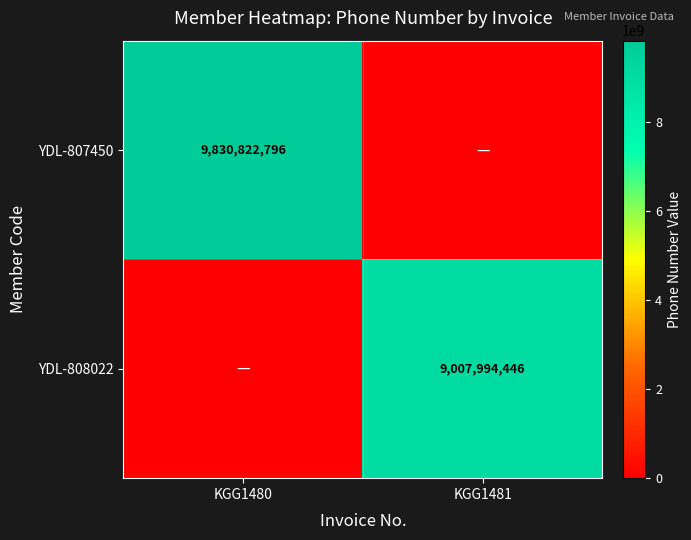

Which has a higher value, KGG1480 or KGG1481?

KGG1480